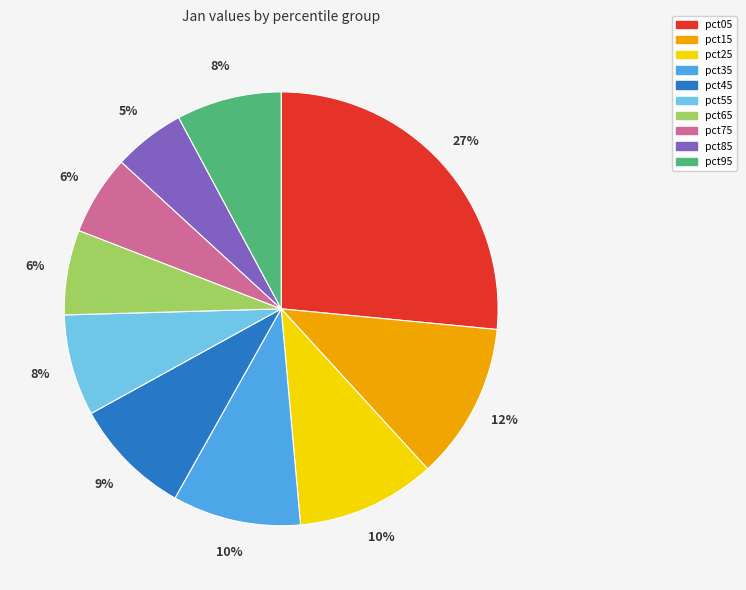

Is the sum of pct65 and pct95 greater than half?

No